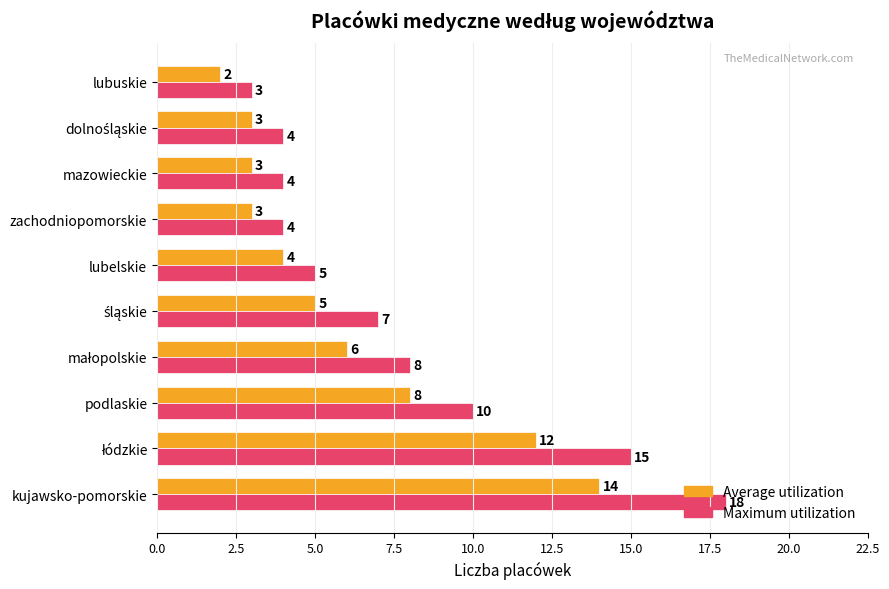

What is the maximum value for Maximum utilization?

18